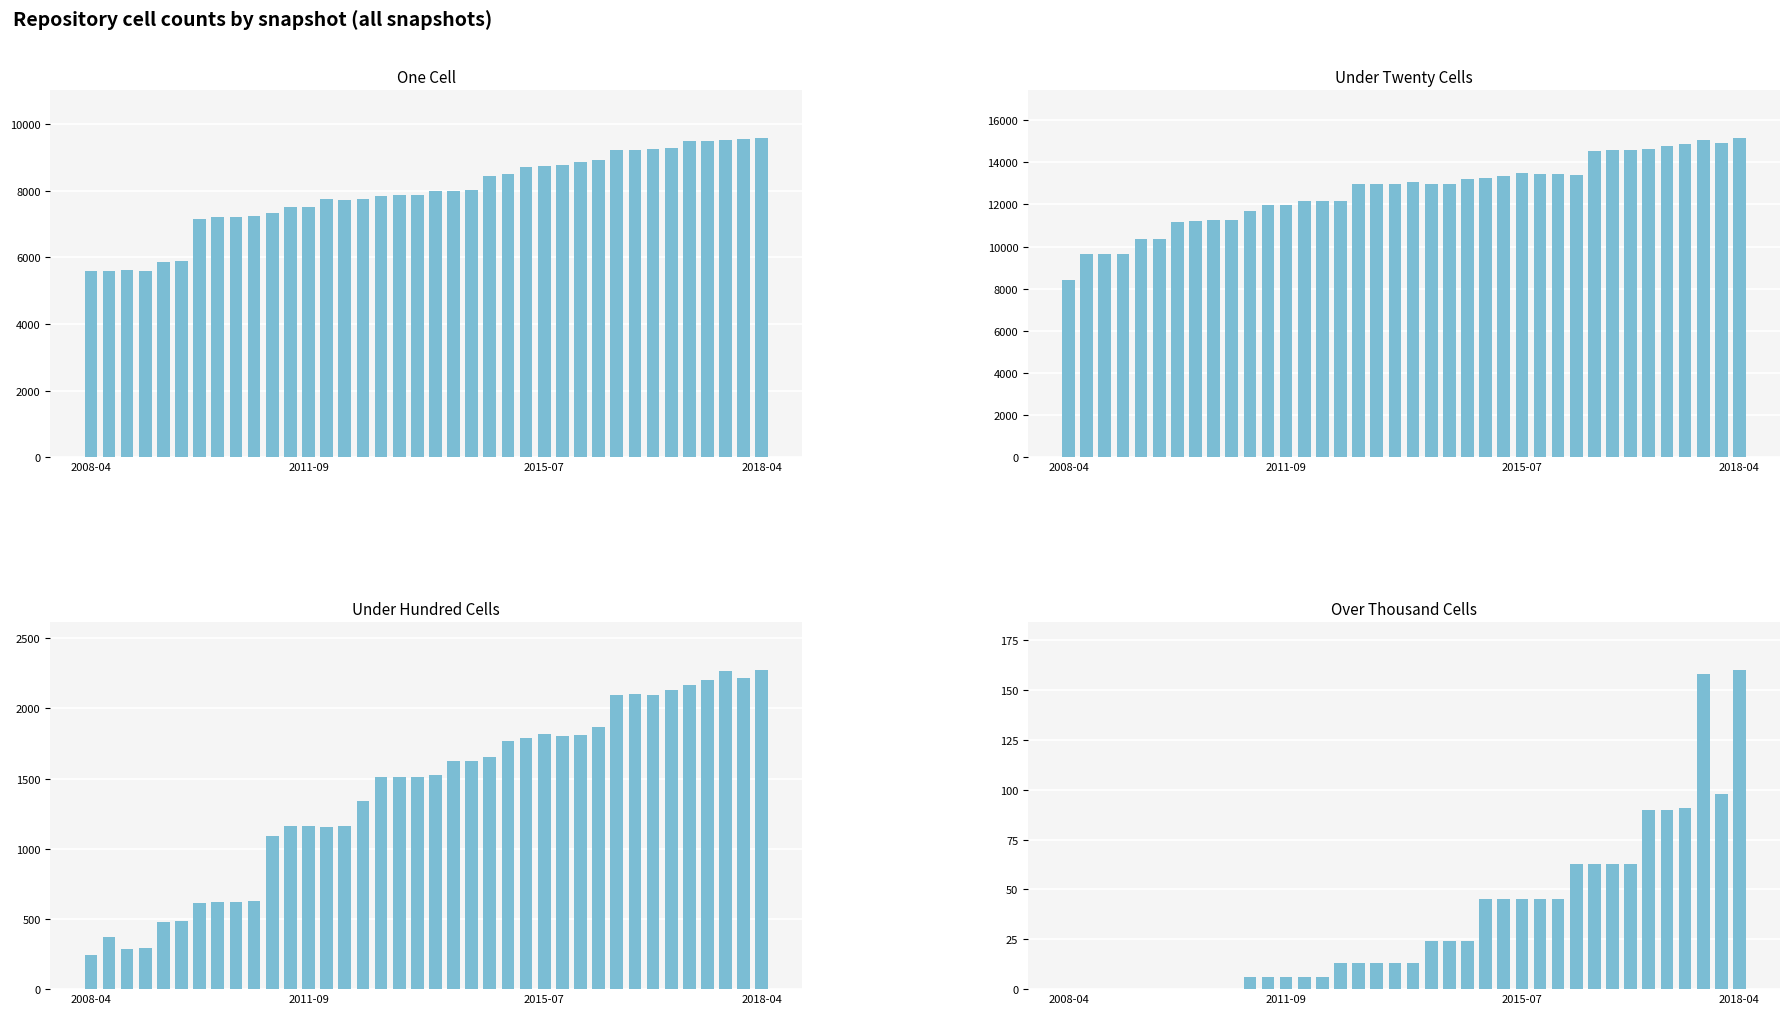

What is the difference between the maximum and minimum values in the one_cell series?

3993